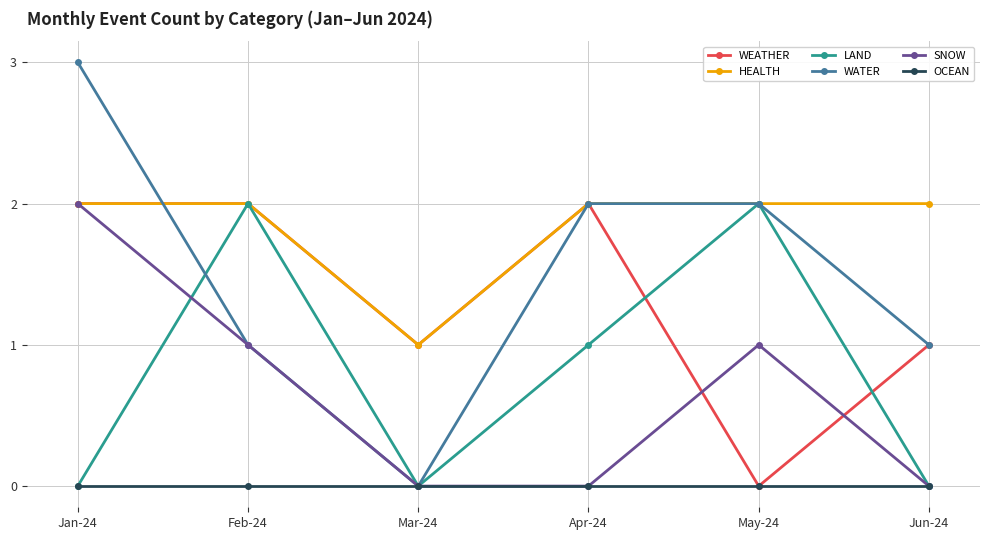

True or false: OCEAN and HEALTH cross at least once.

False